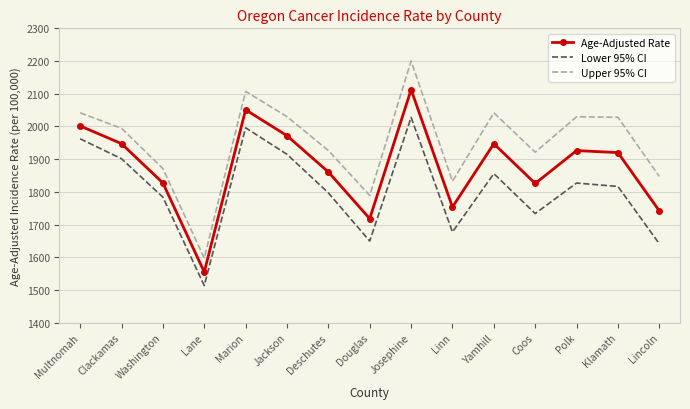

What is the total value across all series at Douglas?

5156.8